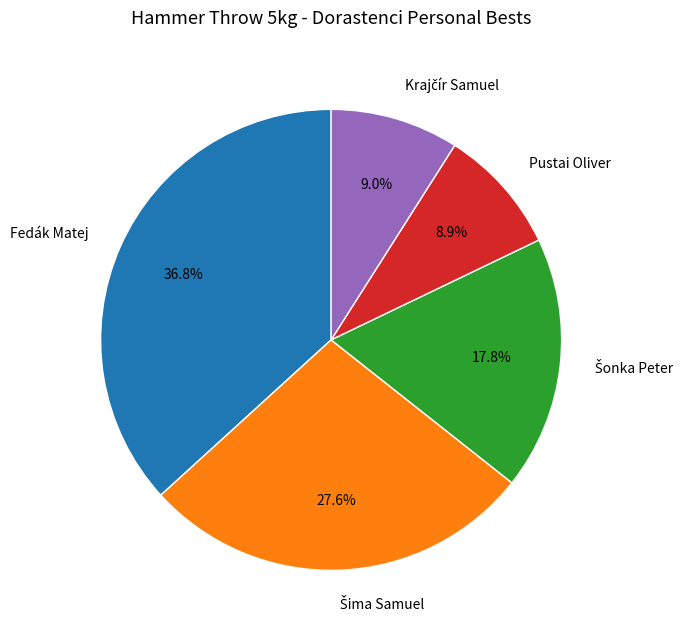

What percentage is the Pustai Oliver slice, to the nearest percent?

9%